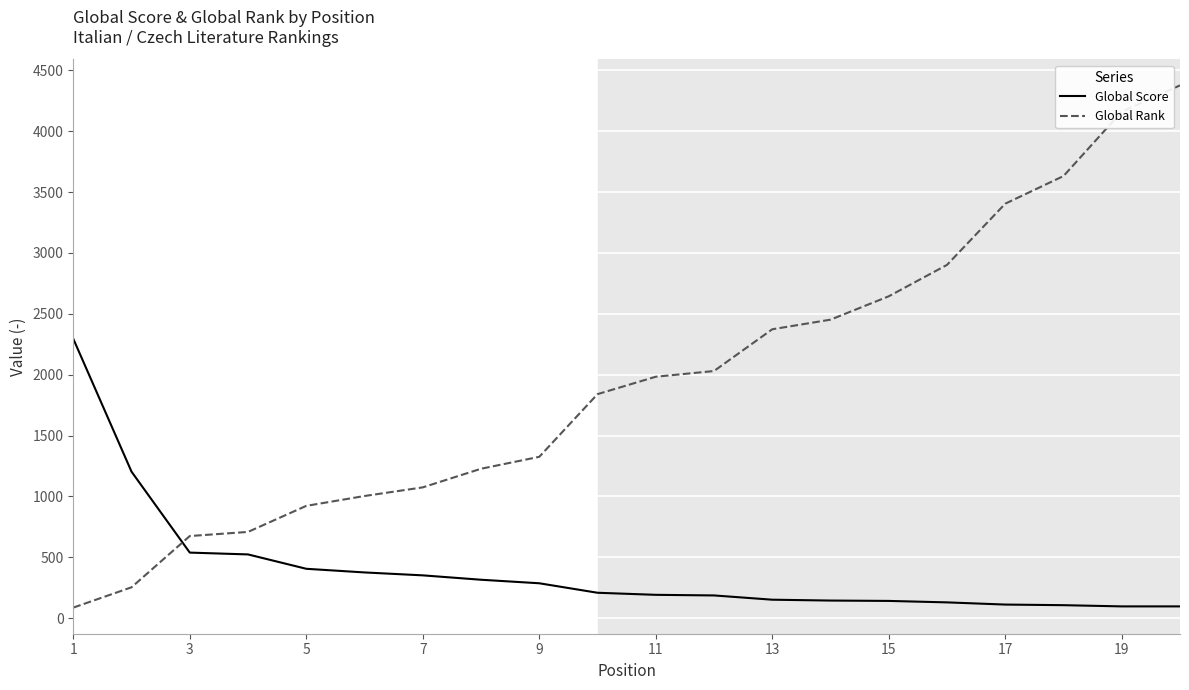

List the series in order of their overall mean, highest first.

Global Rank, Global Score